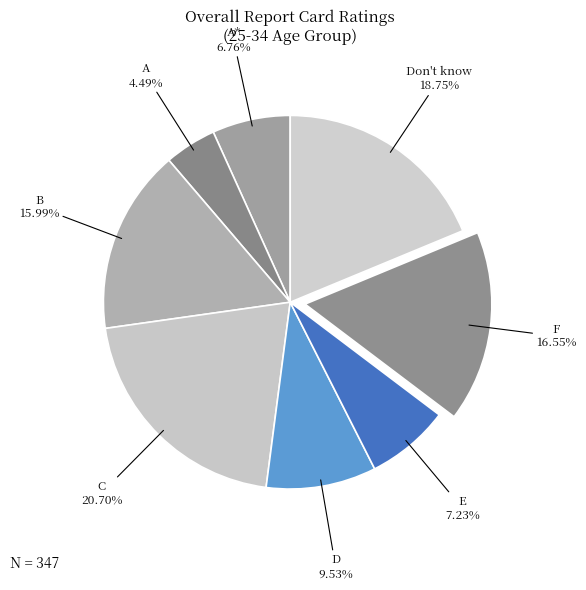

To the nearest percent, what is the difference between the largest and smallest slice percentages?

16%